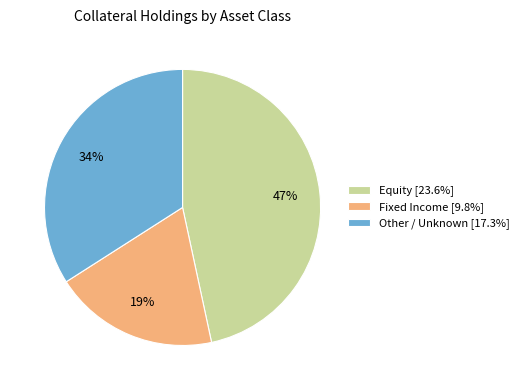

To the nearest percent, what is the combined percentage of Equity [23.6%] and Fixed Income [9.8%]?

66%